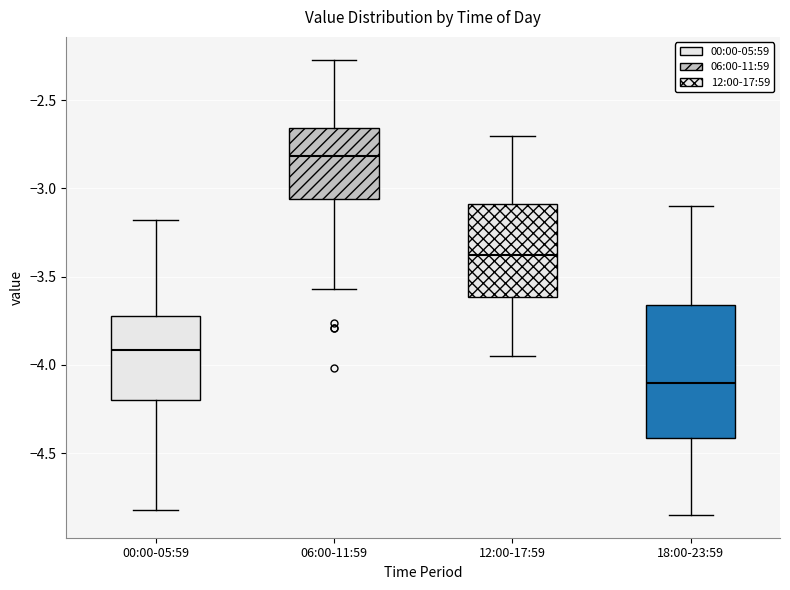

Reading left to right, transcribe this box plot: for each box, give where its median line is, the range the box spans, and where its two whiskers end, as read against the y-axis. The values are not printed on the chart, so give them approximately, as read against the axis.

00:00-05:59: median -3.90, box -4.20 to -3.70, whiskers -4.80 to -3.20
06:00-11:59: median -2.80, box -3.05 to -2.65, whiskers -3.55 to -2.25
12:00-17:59: median -3.35, box -3.60 to -3.10, whiskers -3.95 to -2.70
18:00-23:59: median -4.10, box -4.40 to -3.65, whiskers -4.85 to -3.10